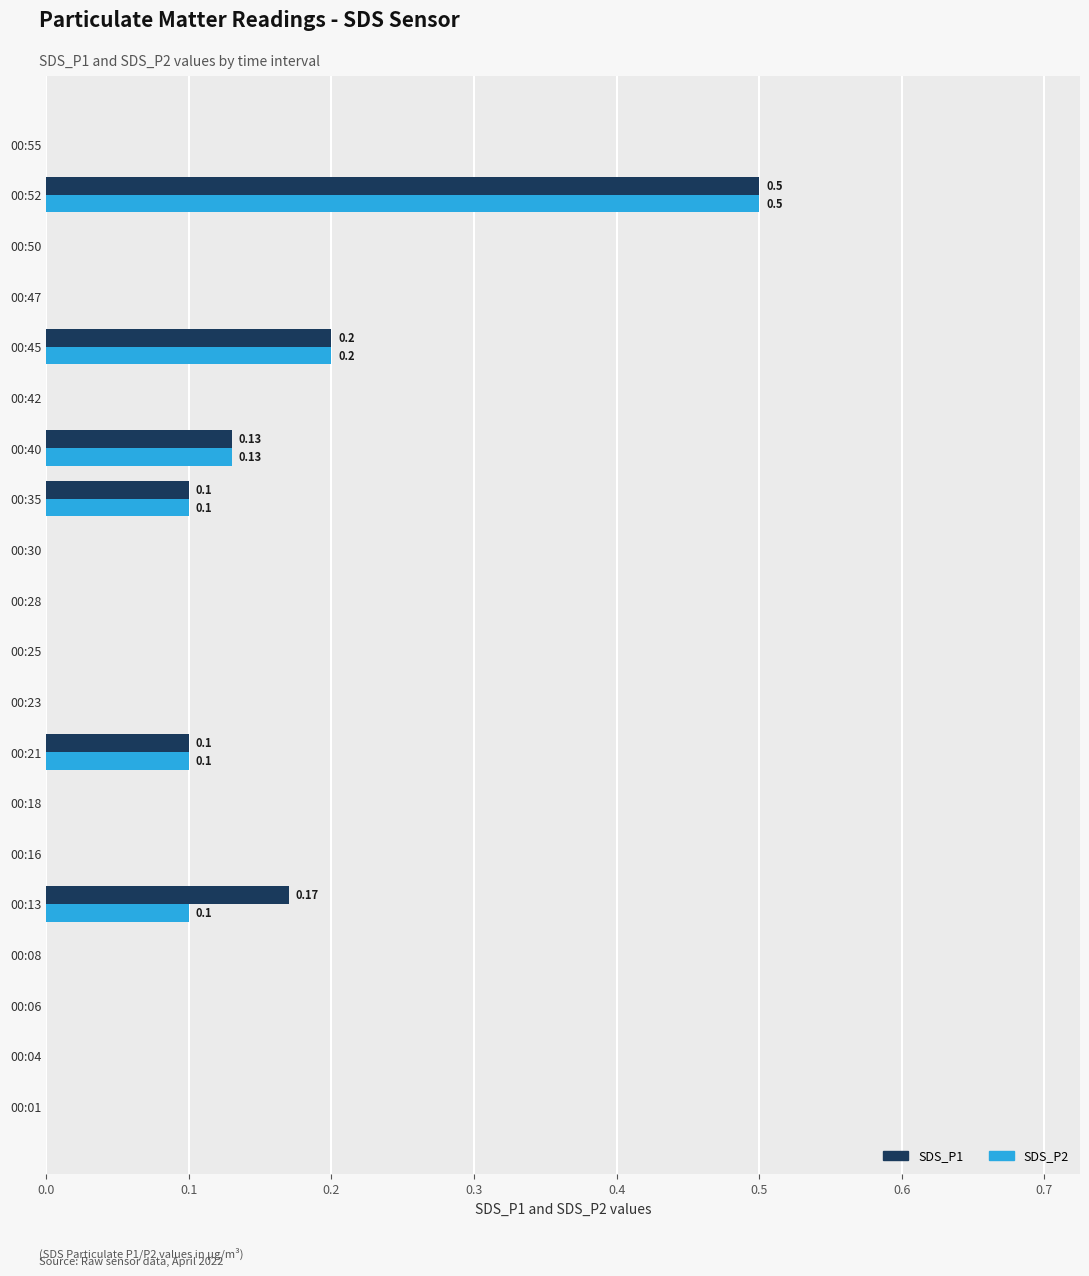

Is the value of SDS_P2 at 00:35 greater than the value of SDS_P1 at 00:28?

Yes